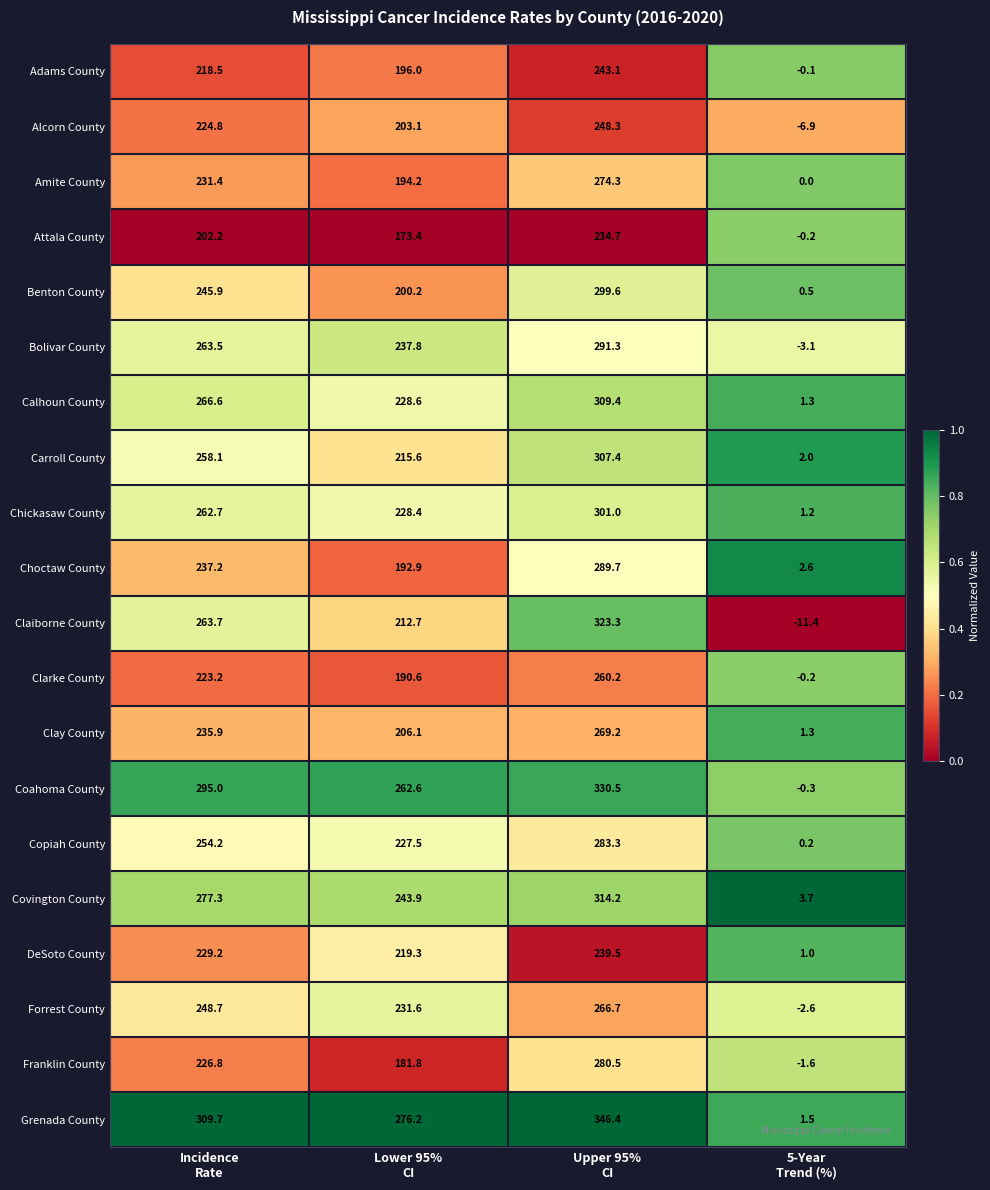

What is the highest value of the Calhoun County series?

309.4